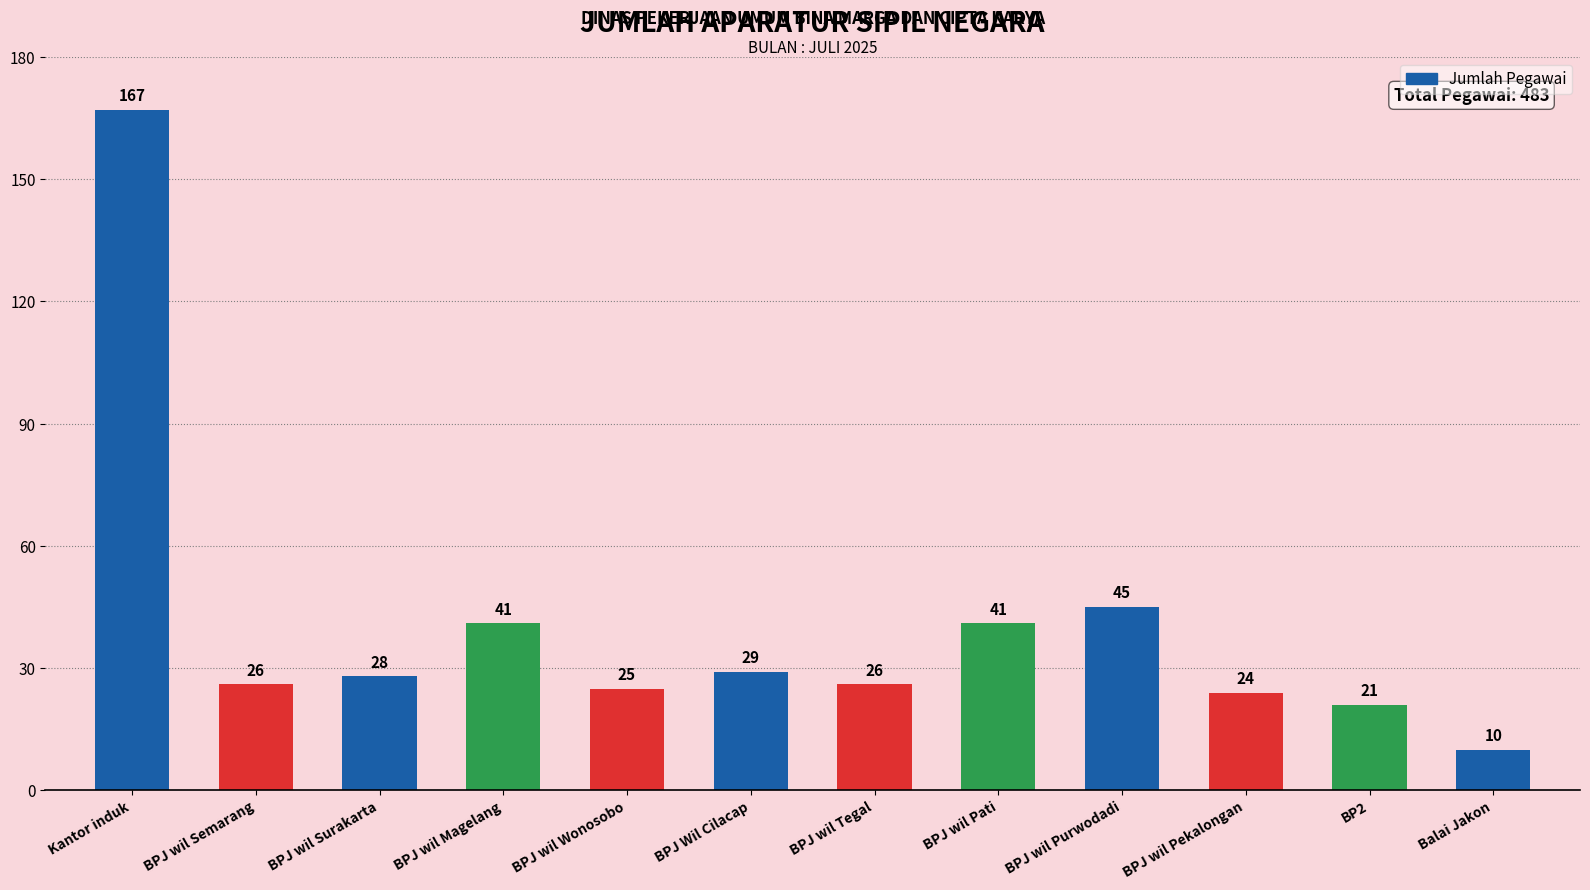

What is the label of the 1st bar from the left?

Kantor induk